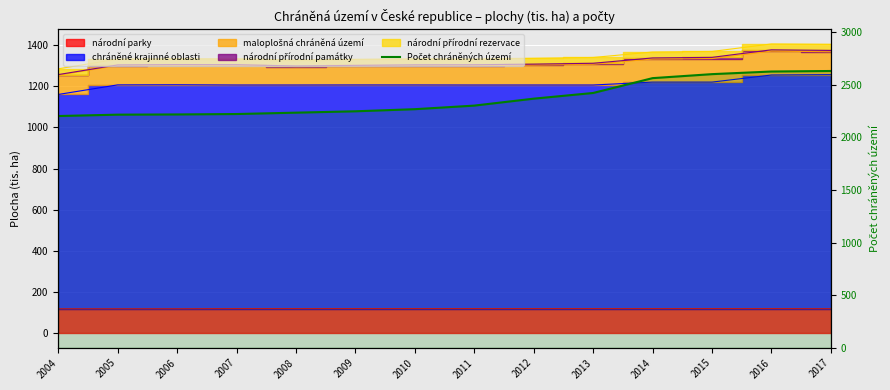

What is the value of the 3rd point from the left?

2217